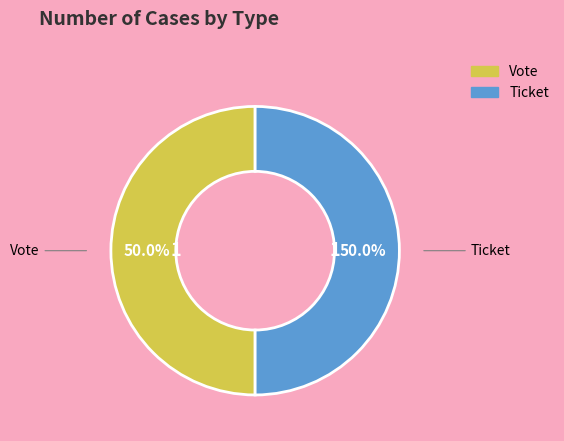

Combined, what portion of the pie is Vote and Ticket?

100.0%